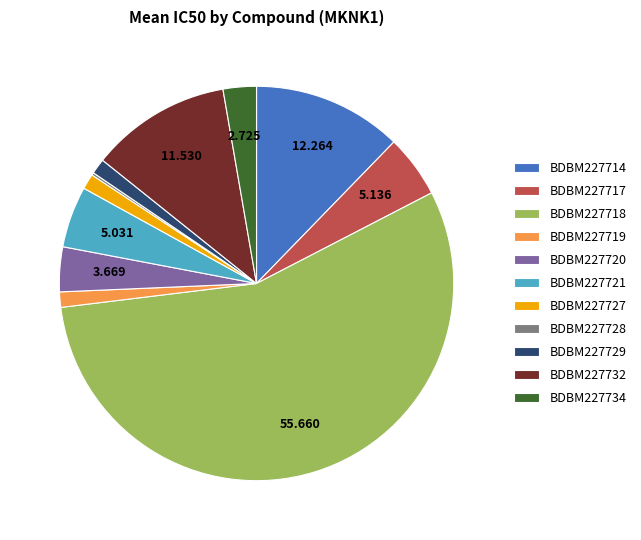

Combined, do BDBM227732 and BDBM227721 account for over 50%?

No